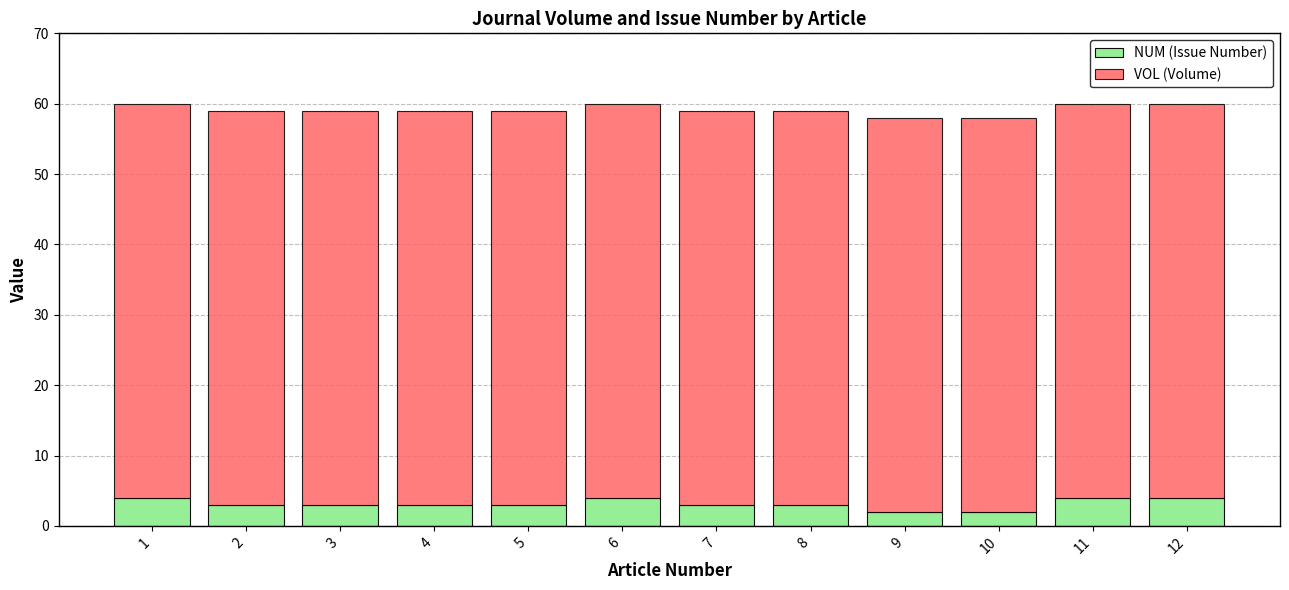

What are all the series names shown in the legend?

NUM (Issue Number), VOL (Volume)